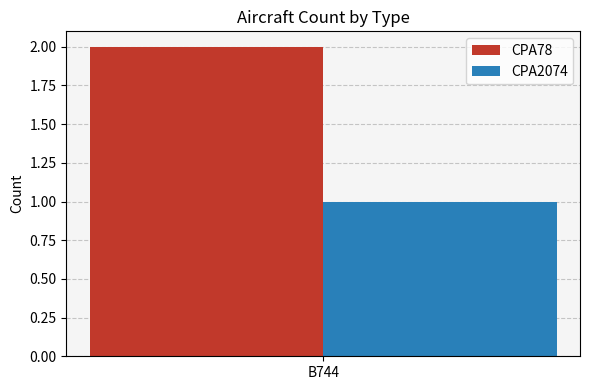

Rank the series by their maximum value, from lowest to highest.

CPA2074, CPA78